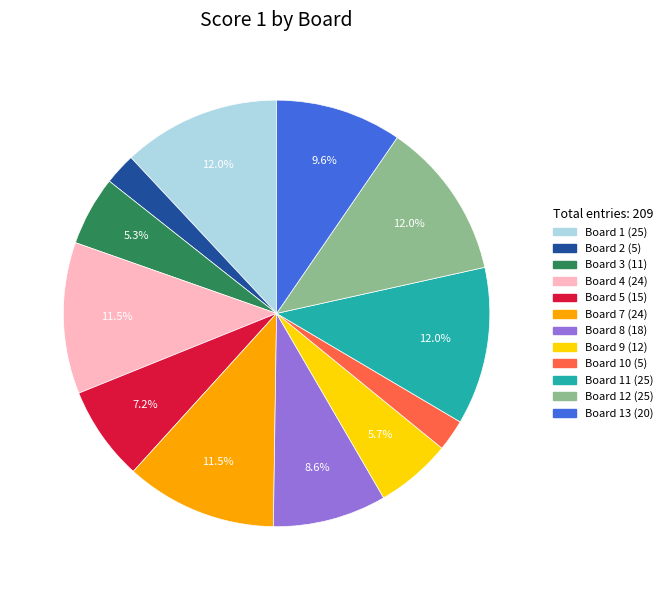

To the nearest percent, what is the average slice percentage?

8%